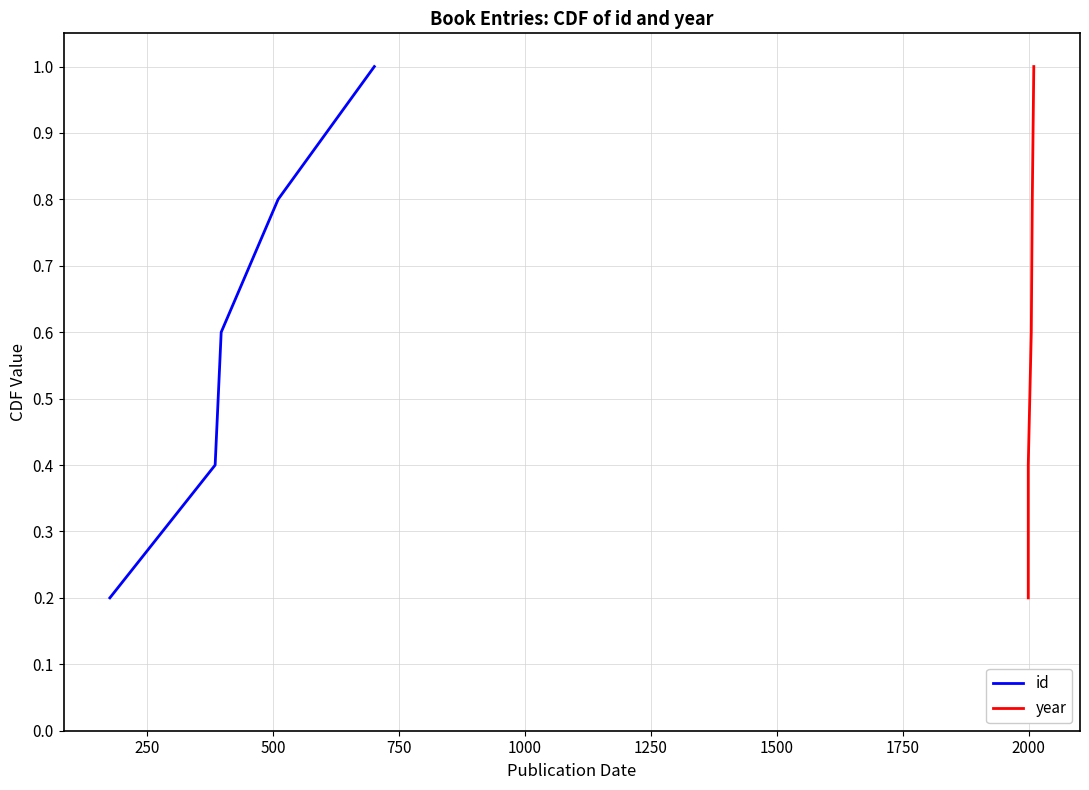

True or false: id and year cross at least once.

False